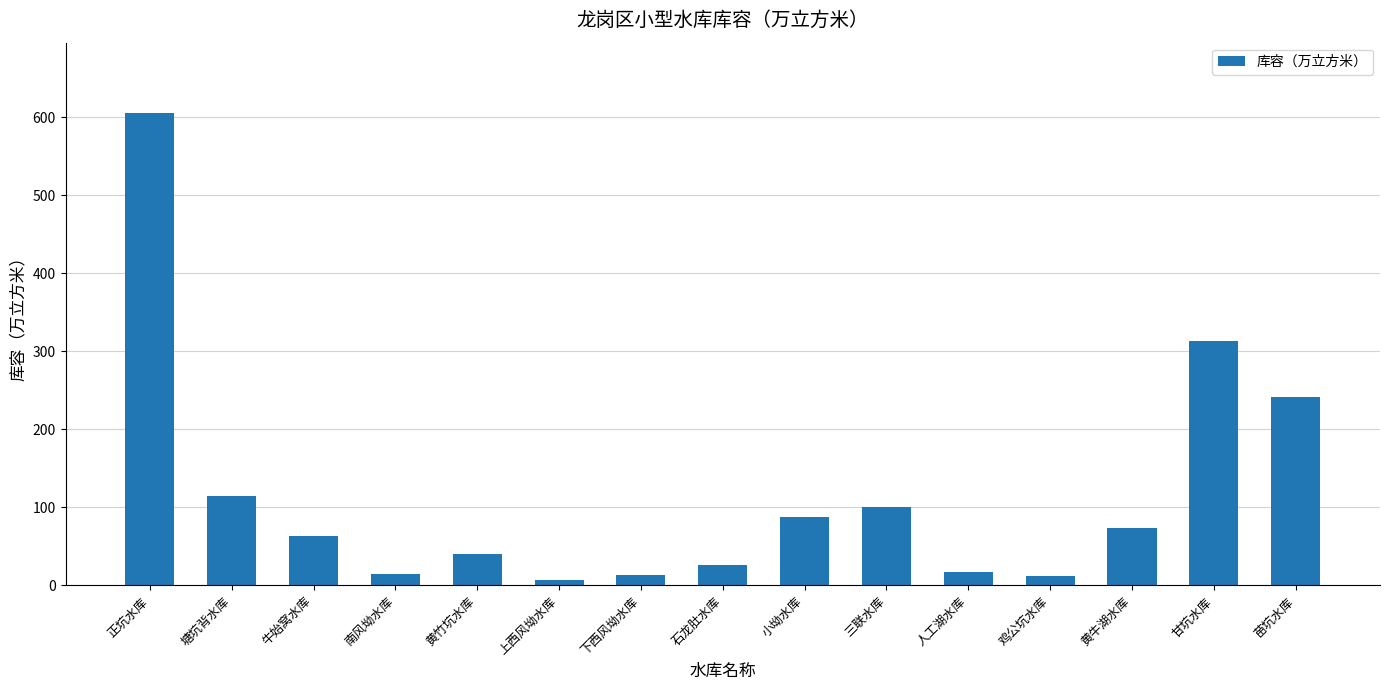

True or false: the data shows 13.1 at 下西风坳水库.

True